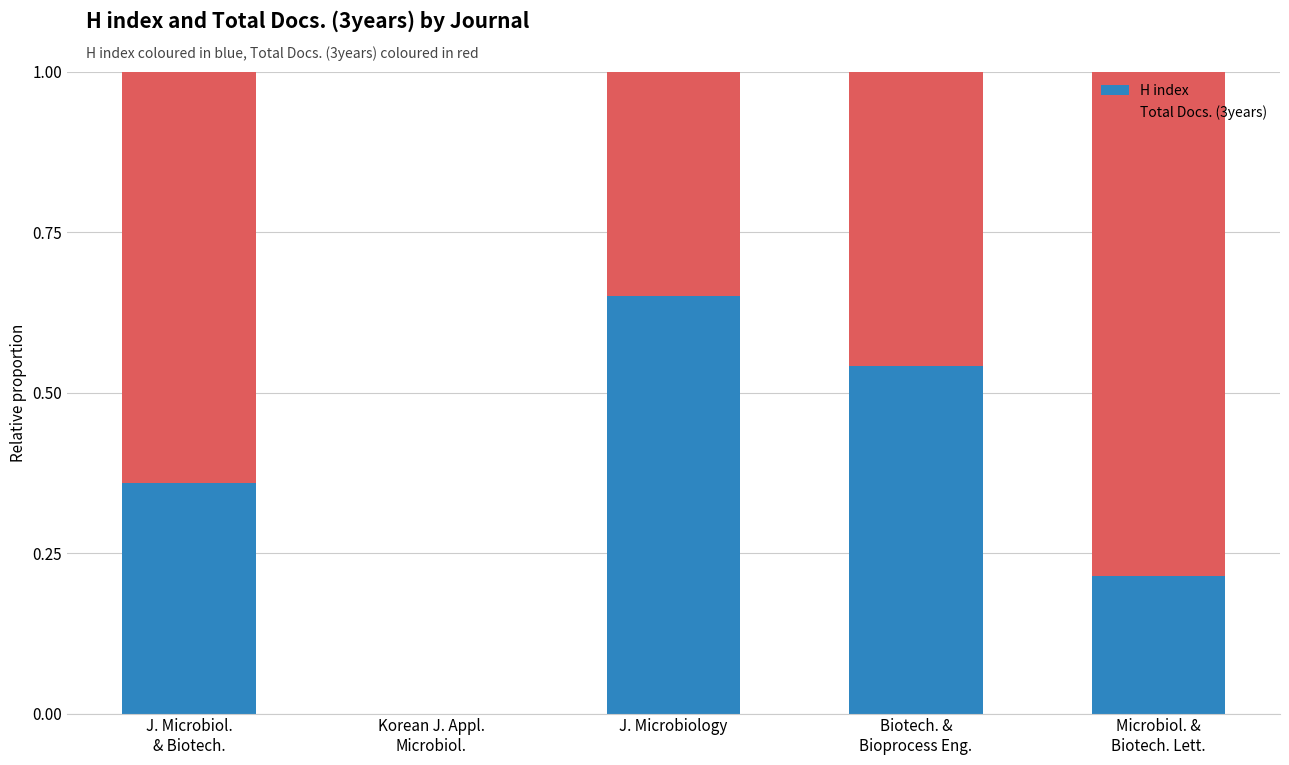

What are all the series names shown in the legend?

H index, Total Docs. (3years)